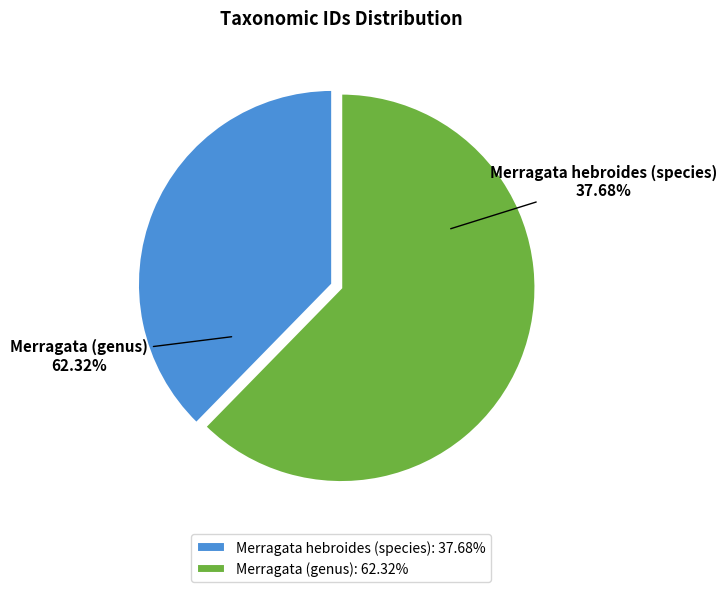

To the nearest percent, what is the average slice percentage?

50%